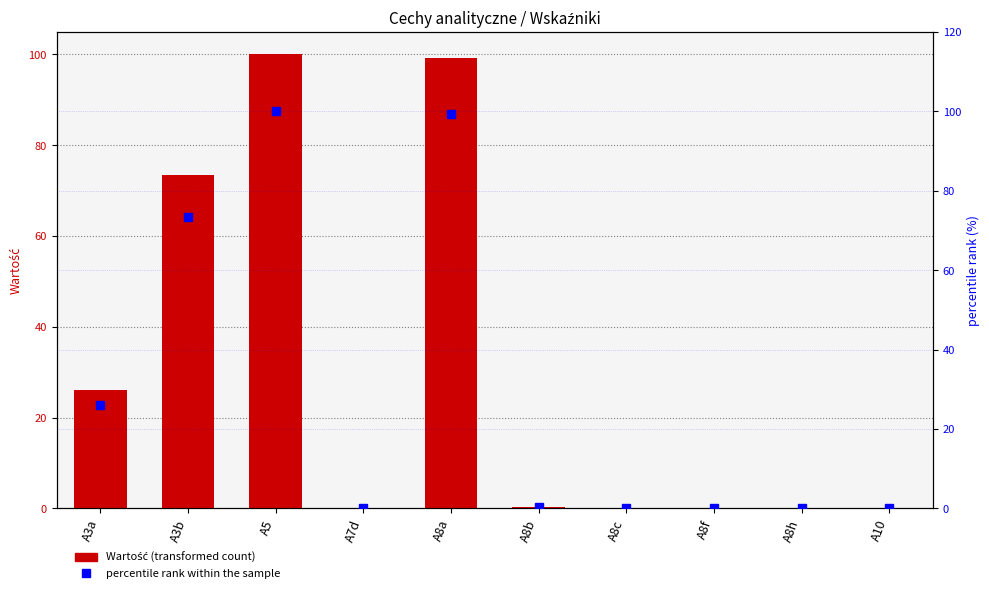

Which series has the largest total across all categories?

percentile rank within the sample